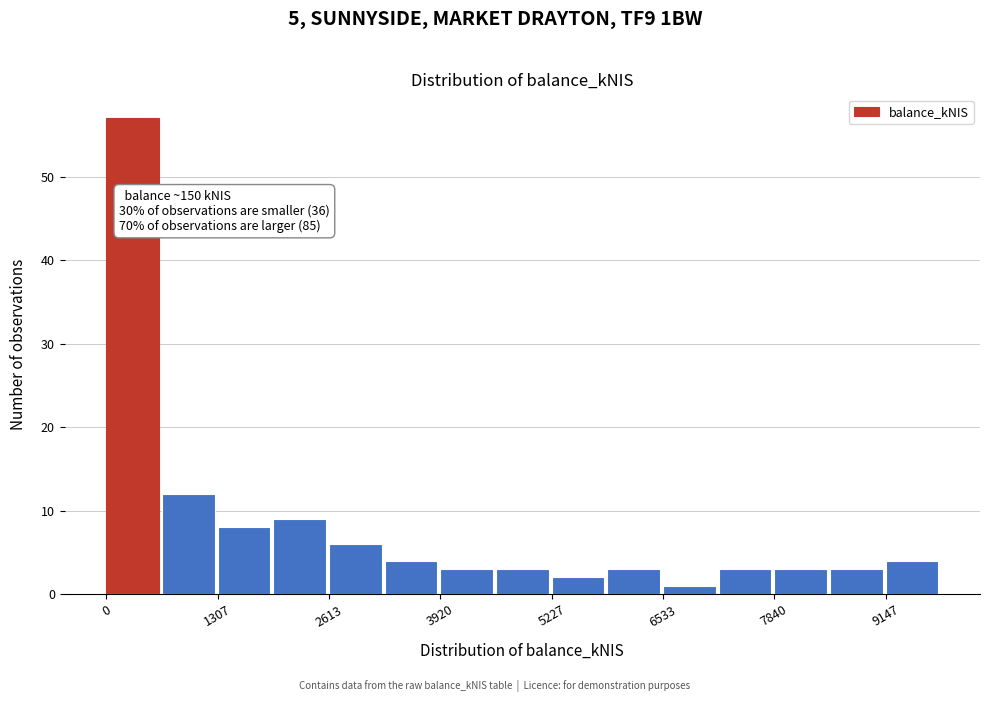

Around what value on the x-axis is the tallest bar? Give the approximate position of its centre, as read against the axis.

400